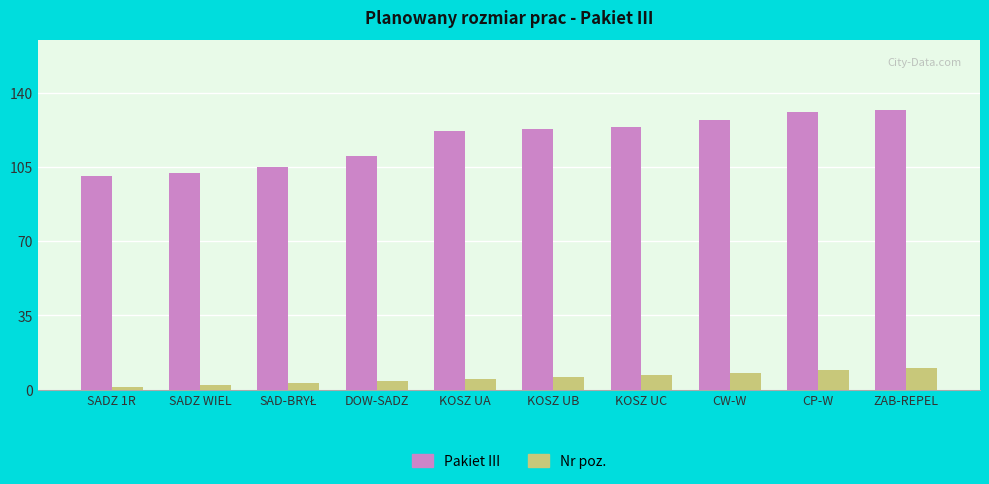

How many bars are there in each group?

2